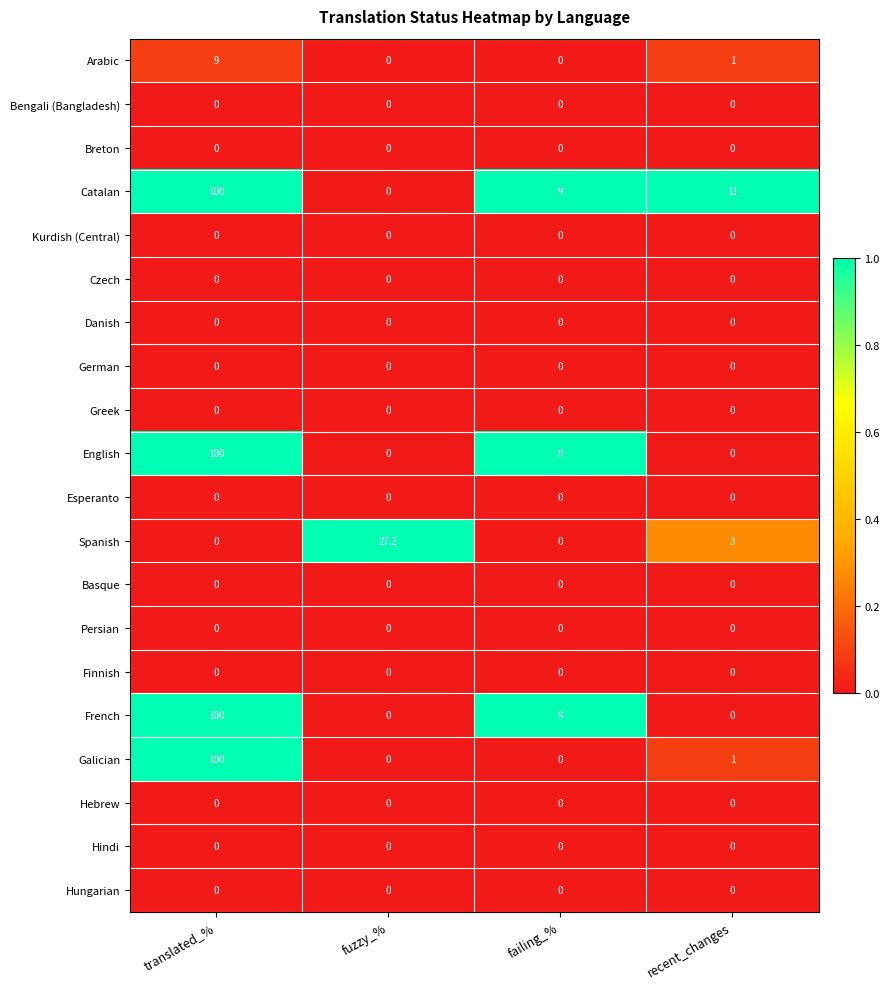

What is the maximum value shown in the chart?

100.0